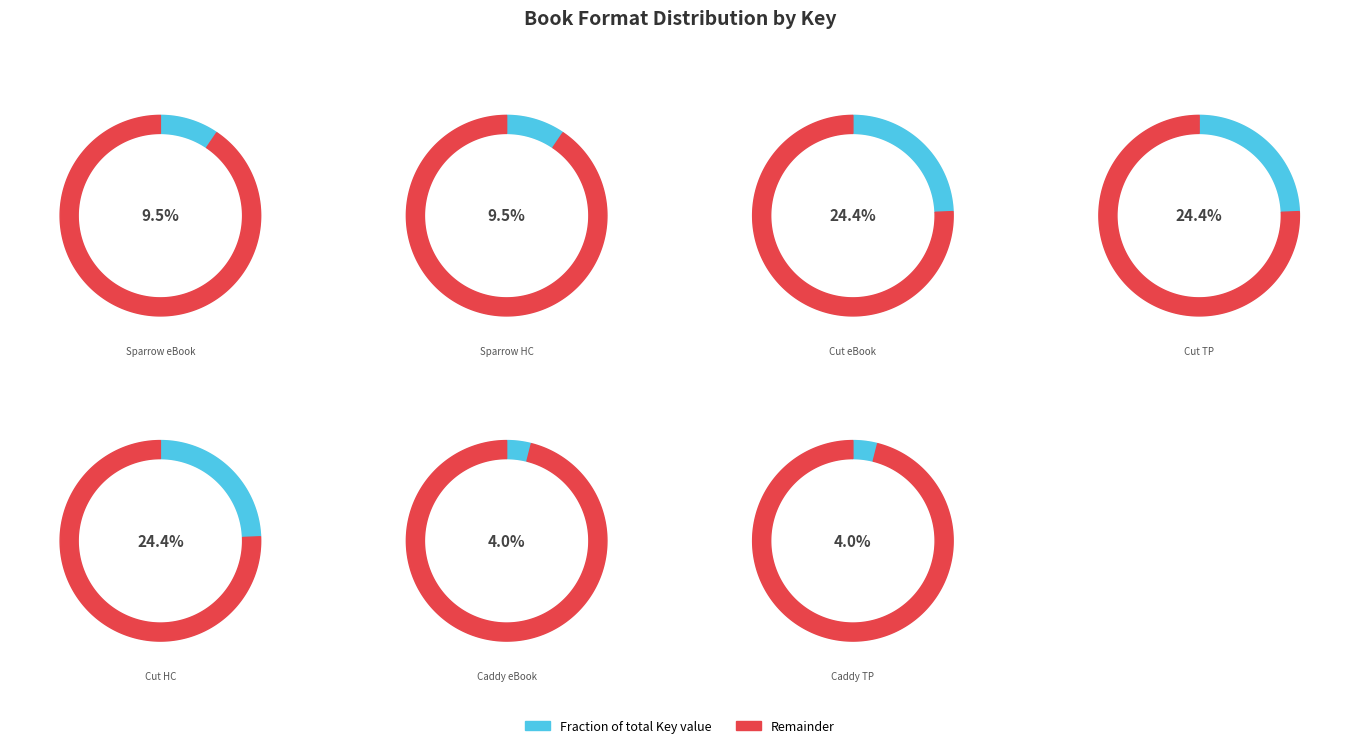

Which has a higher value, Cut from the Same Cloth (Hardcover) or Sparrow Spreads Her Wings (Hardcover)?

Cut from the Same Cloth (Hardcover)